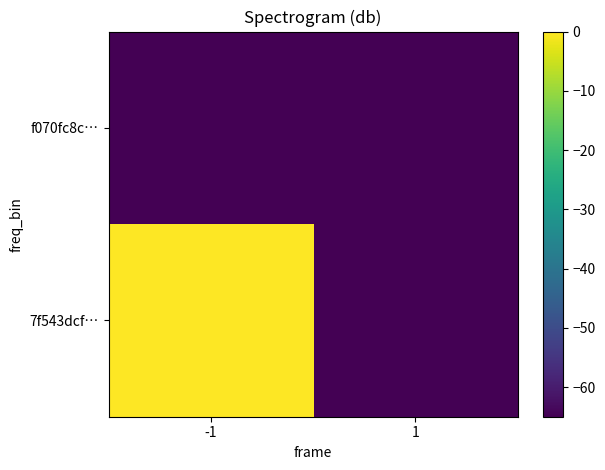

Rank the series by their average value, from lowest to highest.

f070fc8c…, 7f543dcf…